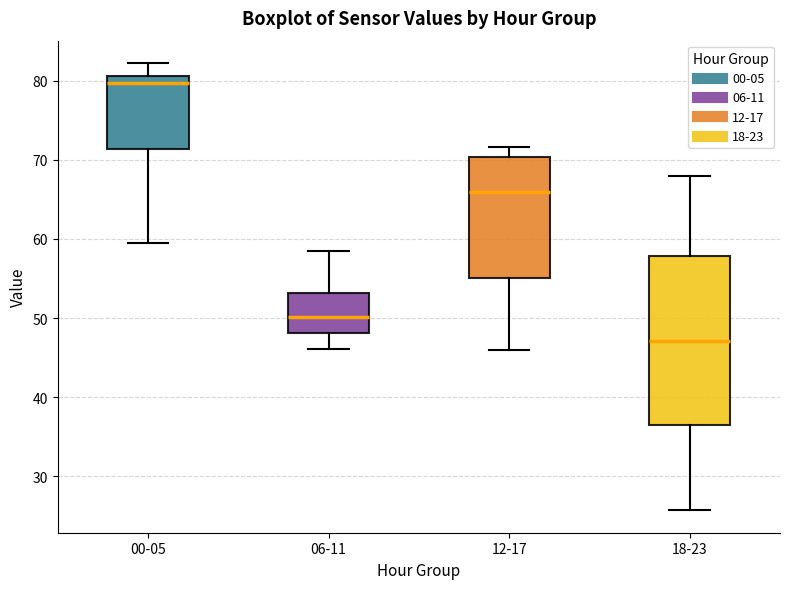

Where does the upper whisker of the box for 00-05 end on the y-axis? The values are not printed on the chart, so give them approximately, as read against the axis.

82